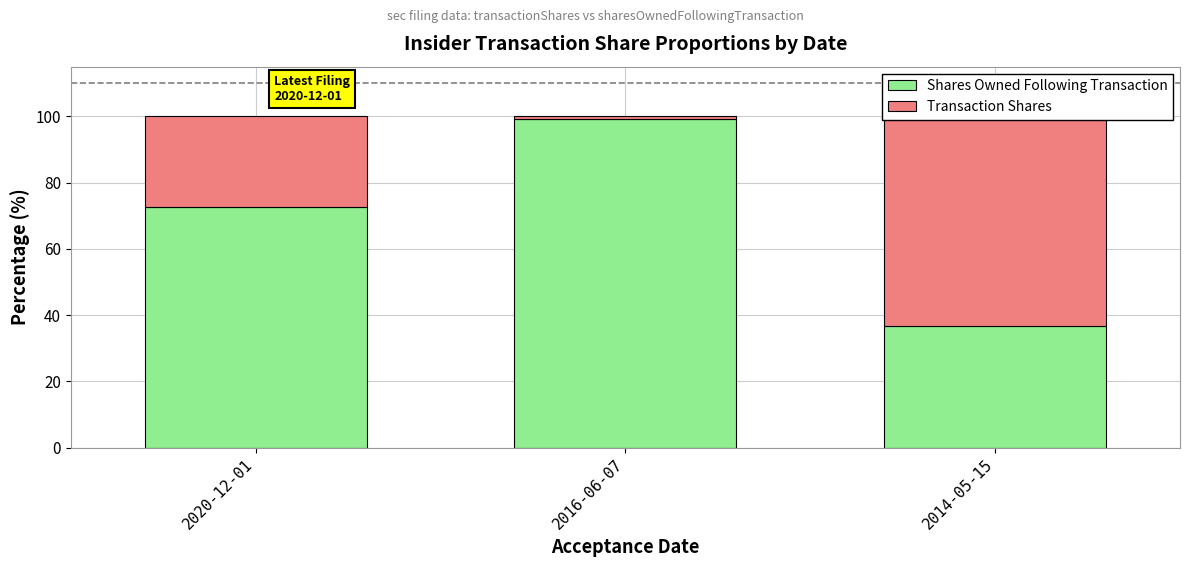

Is it true that Transaction Shares equals 0.7 at 2016-06-07?

True